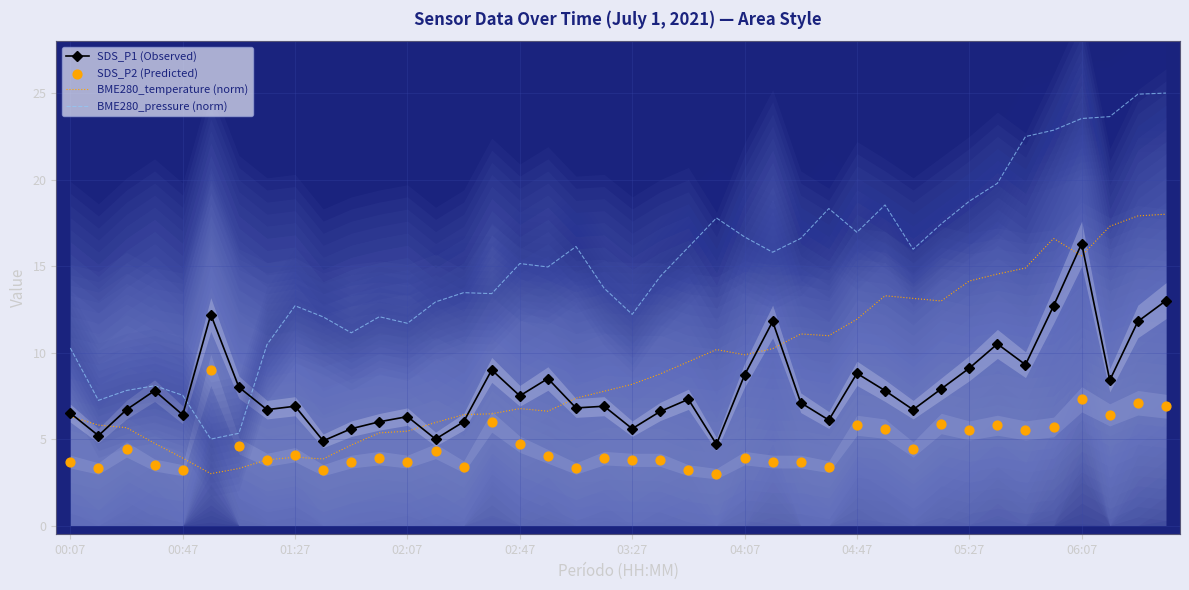

Which series has the largest total across all categories?

BME280_pressure (norm)